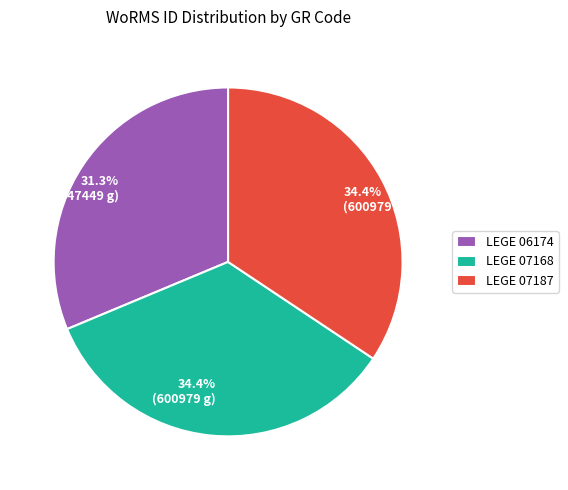

Which slice is the smallest?

LEGE 06174